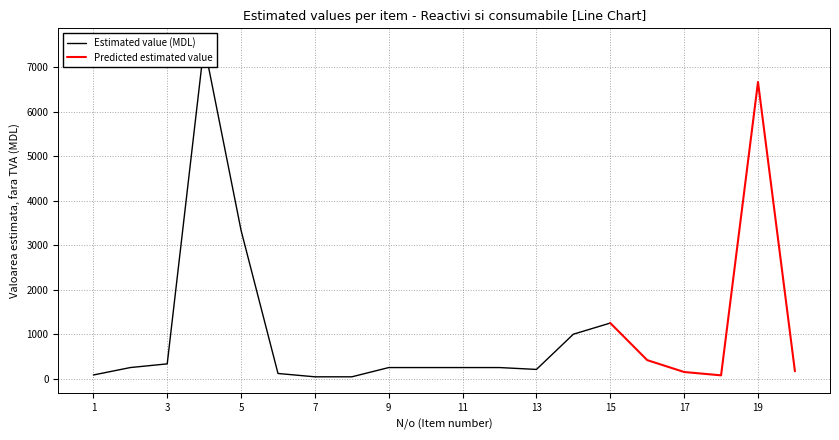

At which label is Estimated Value (MDL) closest to 3771?

5